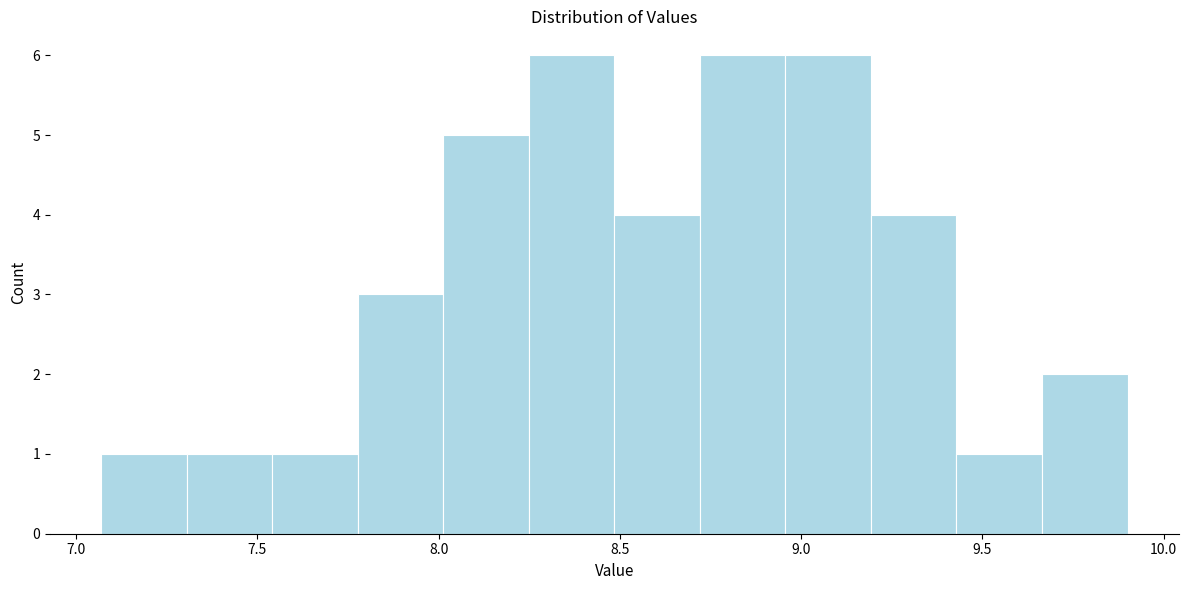

How tall is the bar that spans 8.00 to 8.25 on the x-axis? Neither the bar edges nor the heights are printed on the chart, so give them approximately, as read against the axes.

5